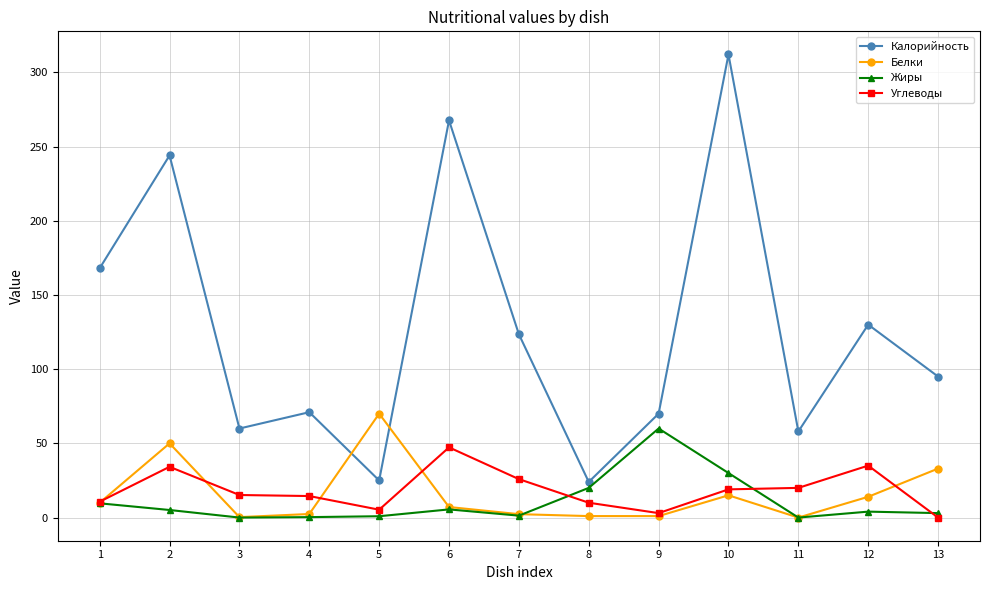

Which series has the largest total across all categories?

Калорийность